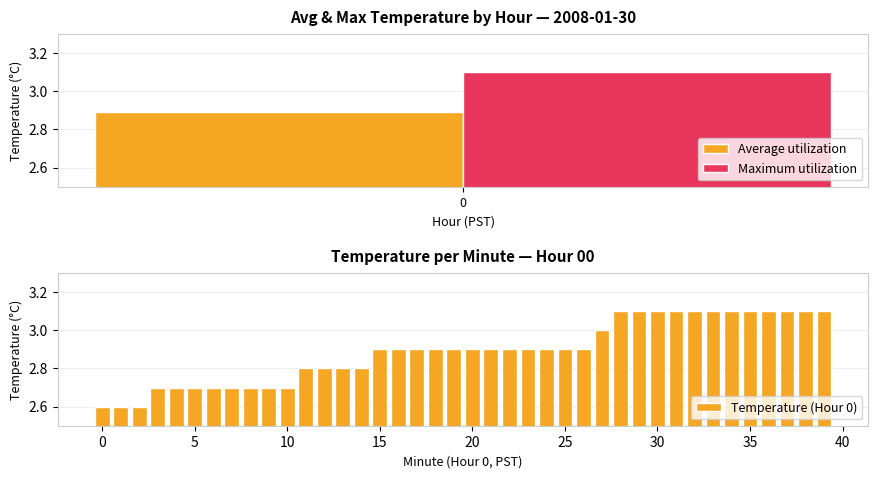

What is the value of the 34th bar from the left?

3.1